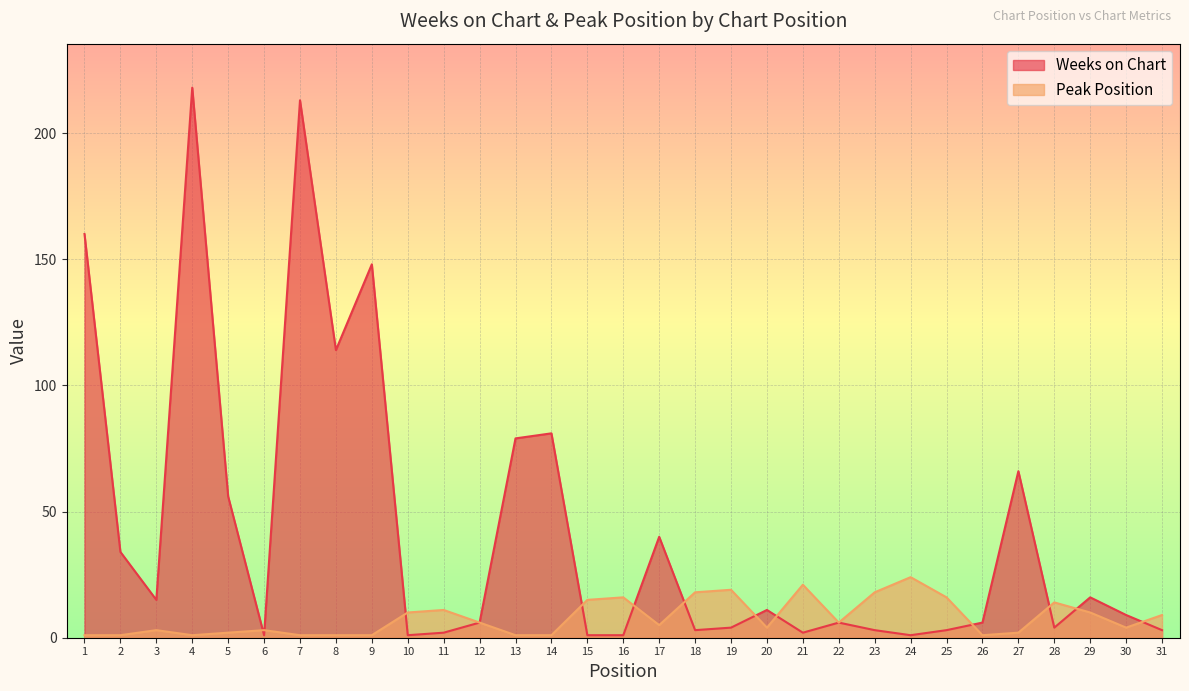

Which series has the largest range (max minus min)?

Weeks on Chart